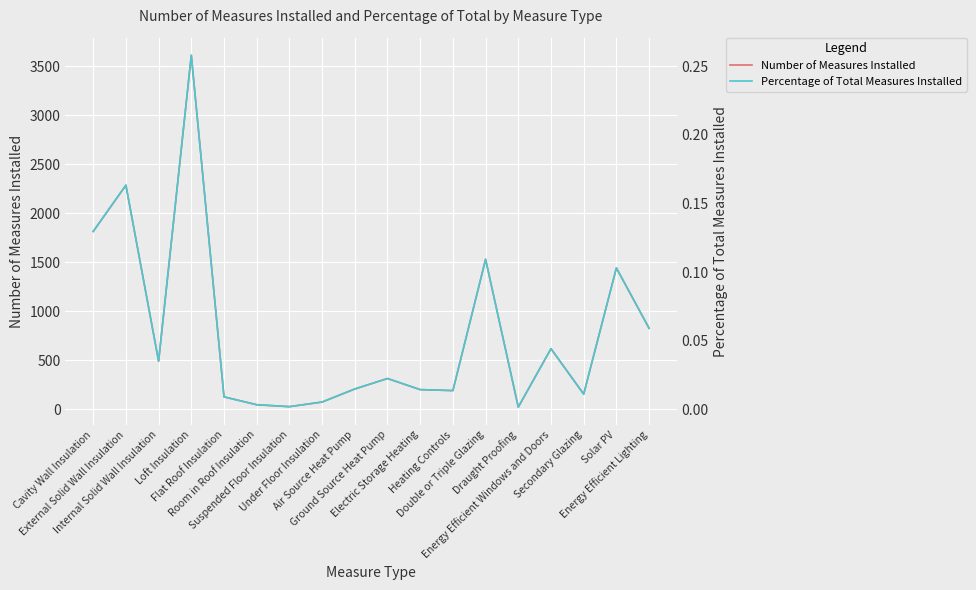

What is the spread (max minus min) of values at Loft Insulation?

3609.7